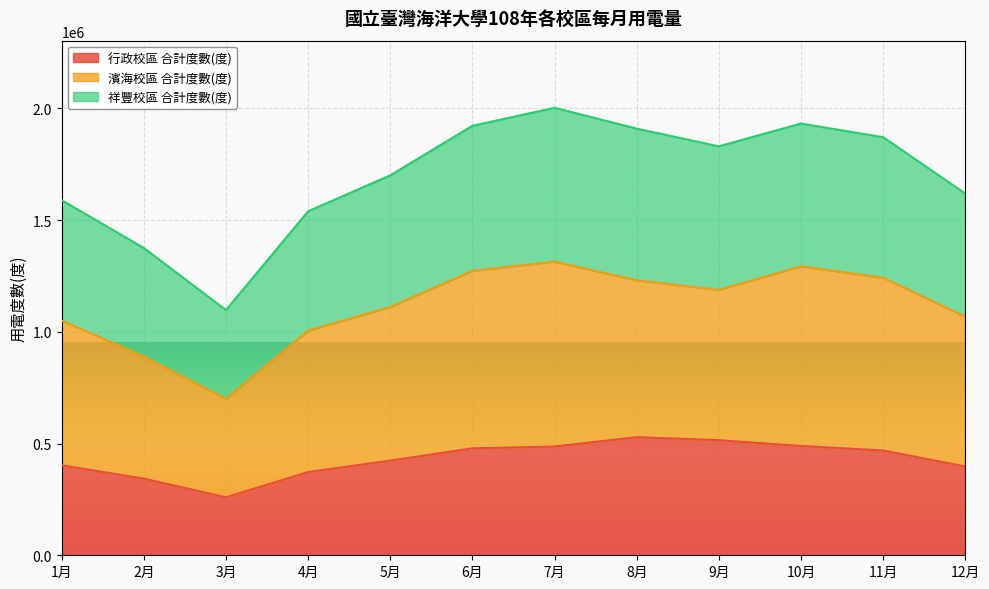

What is the sum of all 行政校區 合計度數(度) values?

5165800